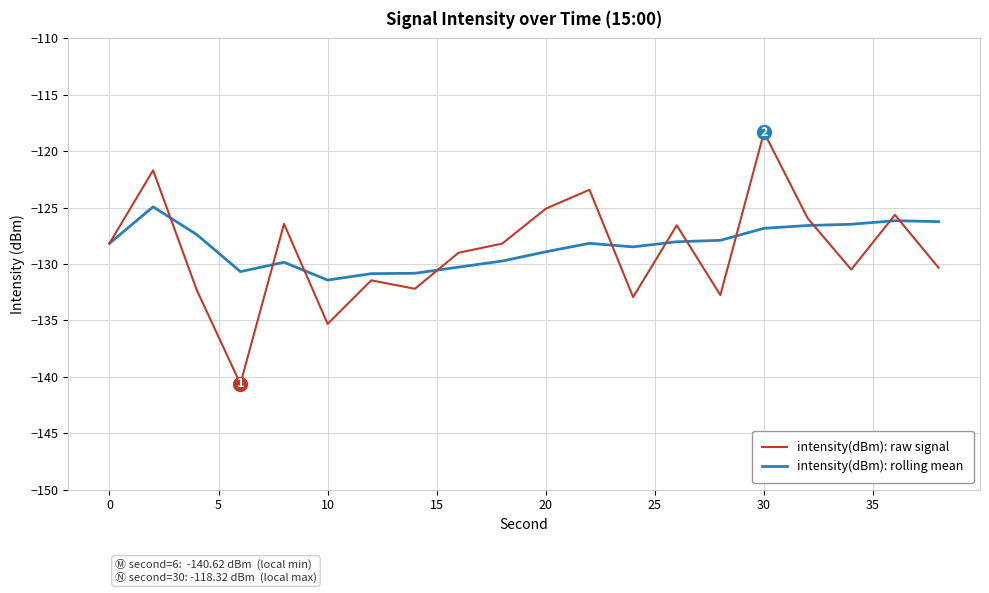

List the series in order of their peak value, lowest first.

intensity(dBm): rolling mean, intensity(dBm): raw signal